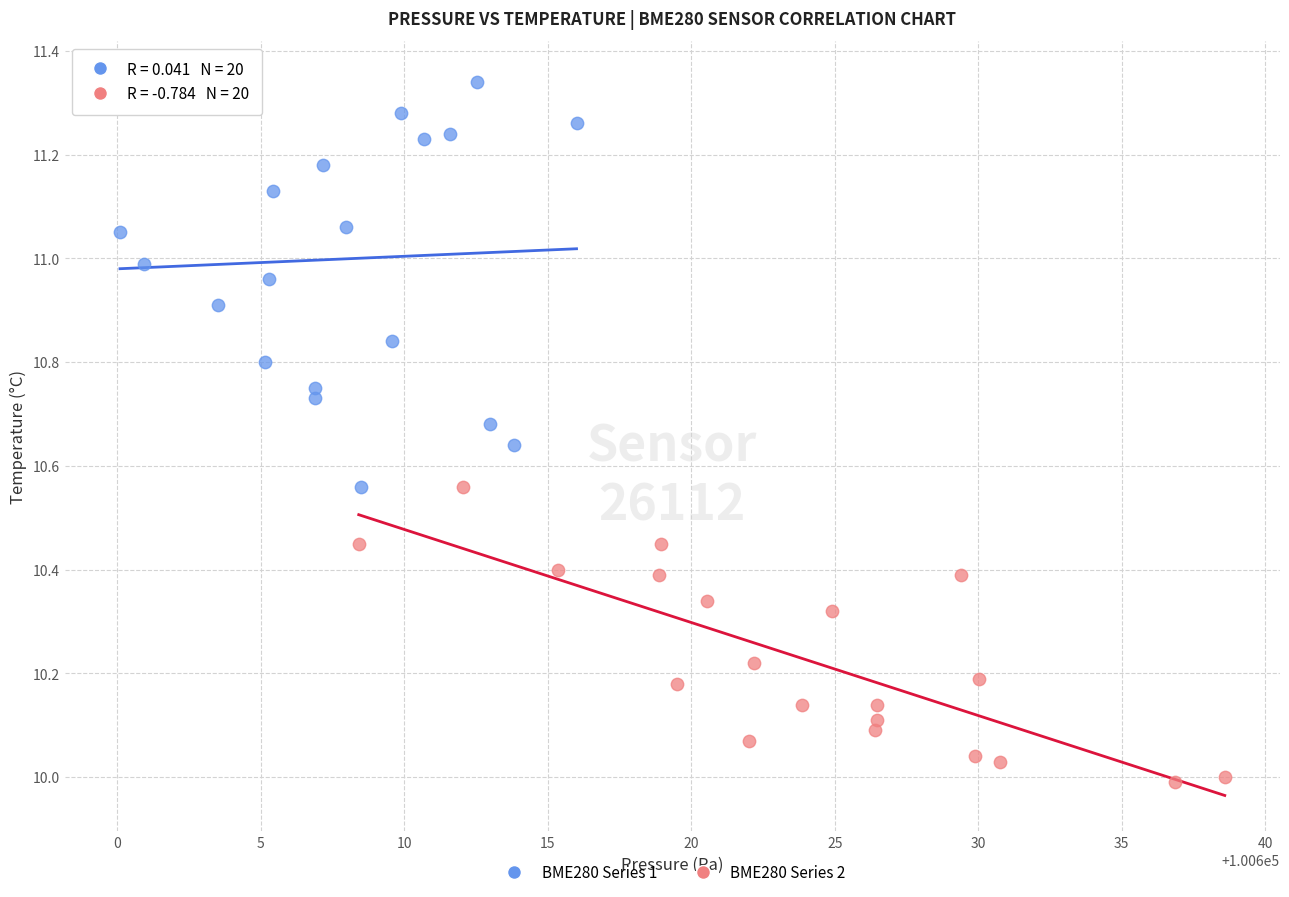

Which series has the largest Y range (max minus min)?

BME280 Series 1